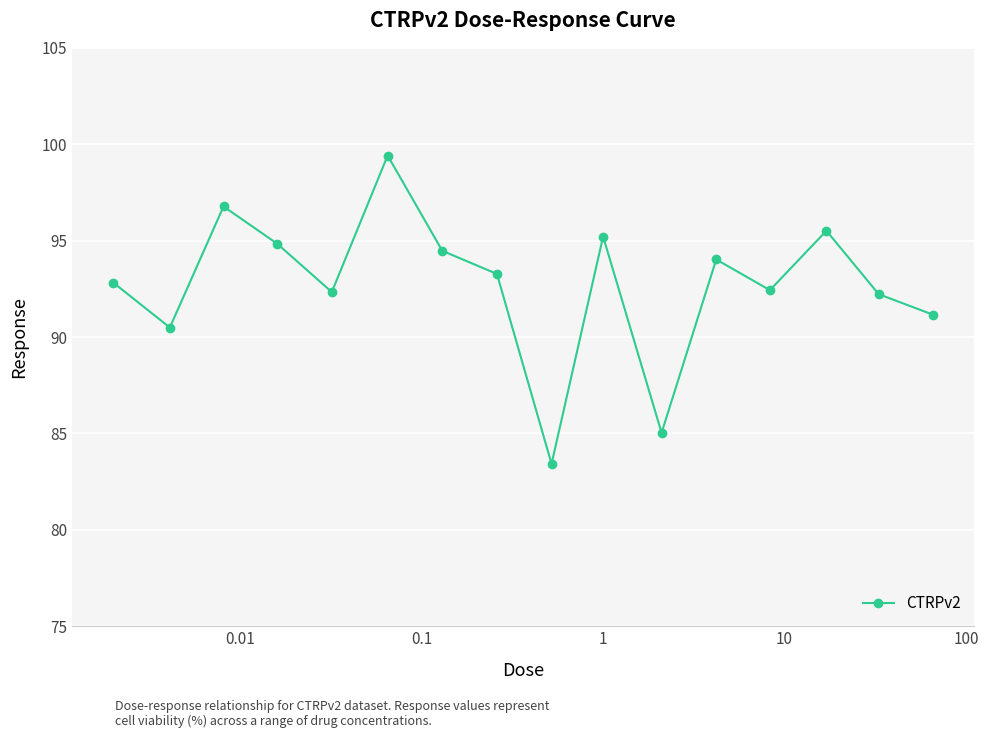

How many points are higher than both their immediate neighbors (excluding endpoints)?

5